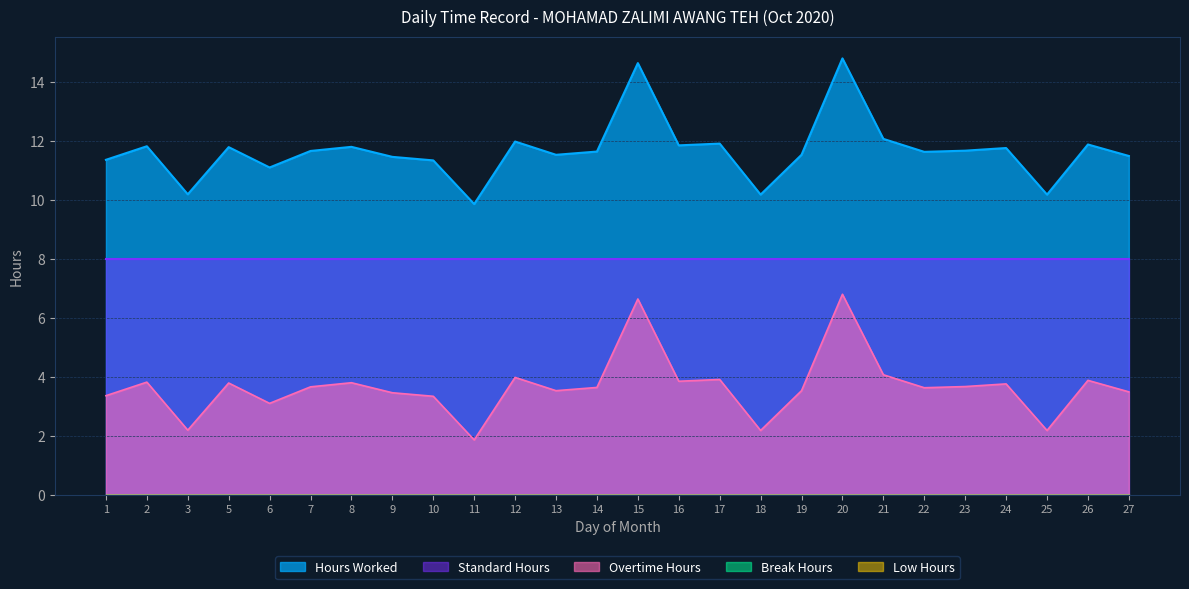

True or false: Overtime Hours has more than 1 points higher than both neighbors.

True